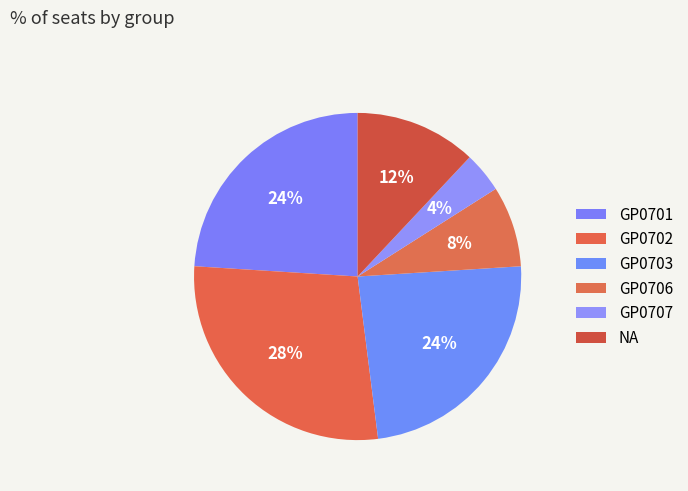

Does any single category account for the majority?

No